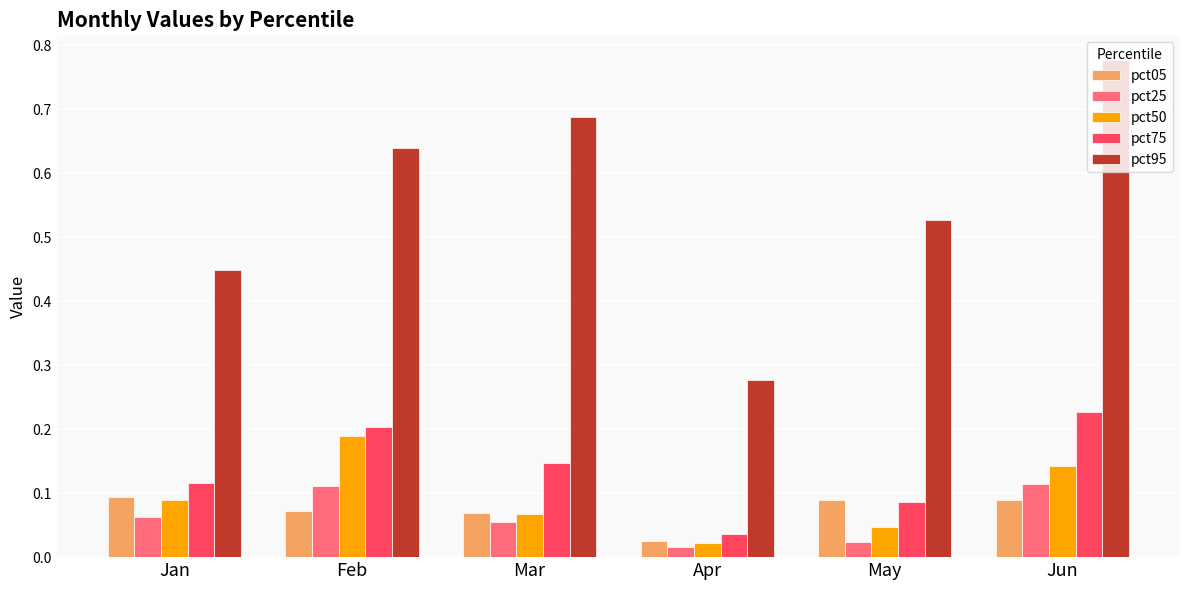

What are all the series names shown in the legend?

pct05, pct25, pct50, pct75, pct95